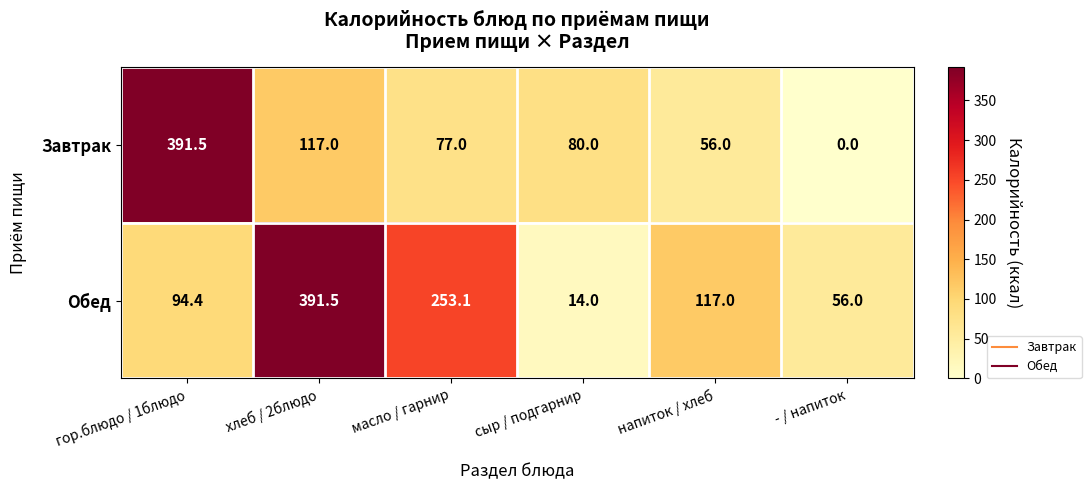

Is it true that Обед equals 532.2 at хлеб / 2блюдо?

False